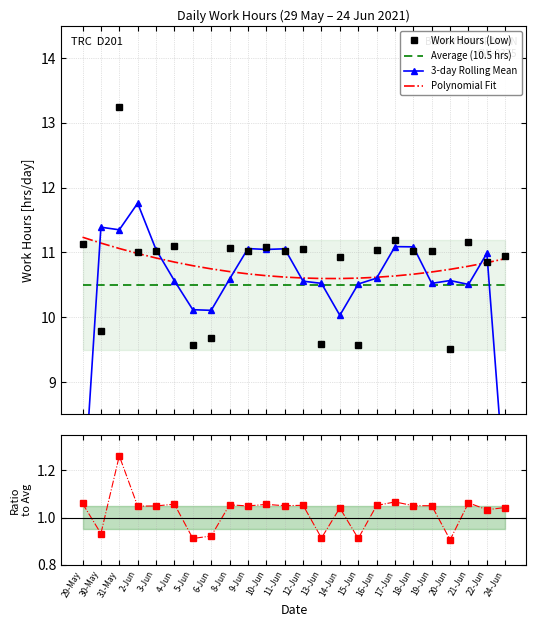

What is the total value across all series at 17-Jun?

44.5